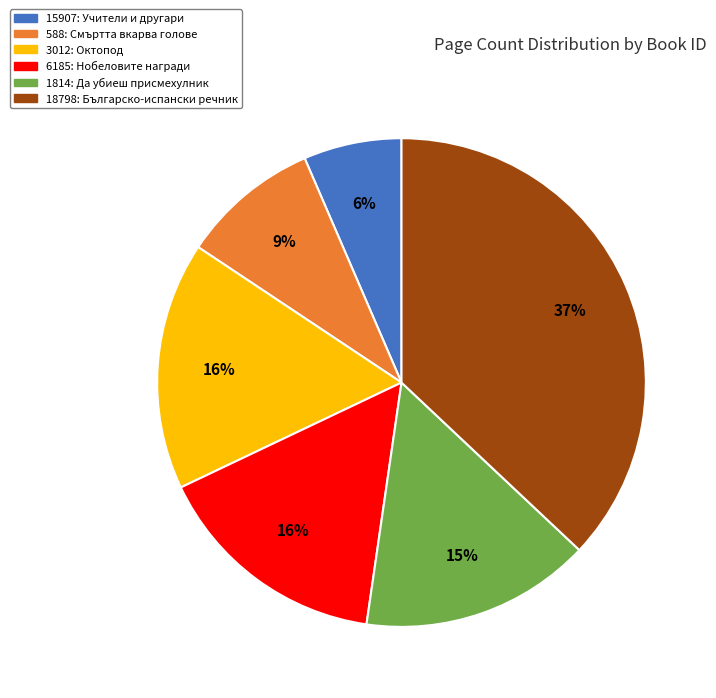

Which has a higher value, 588 or 18798?

18798